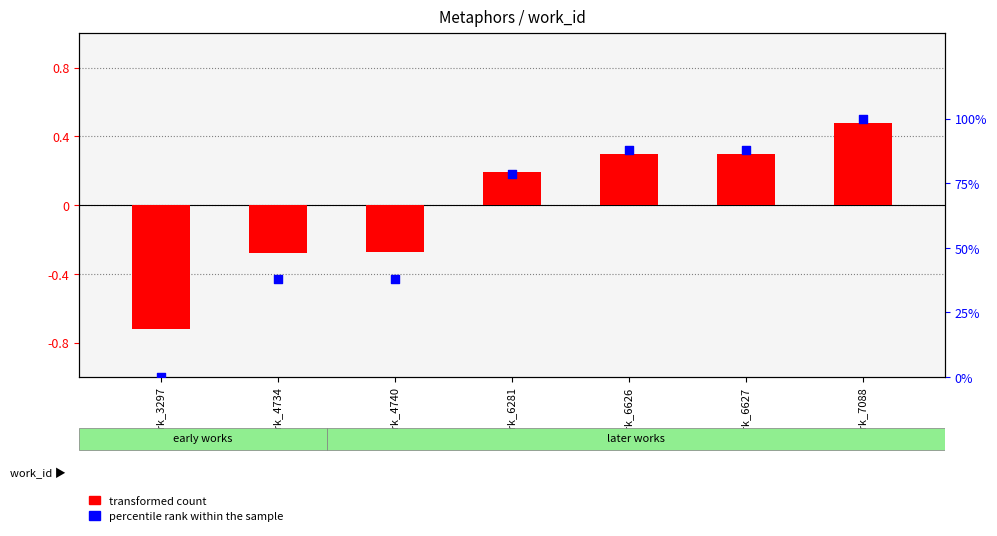

Which series contains the lowest Y value?

transformed count